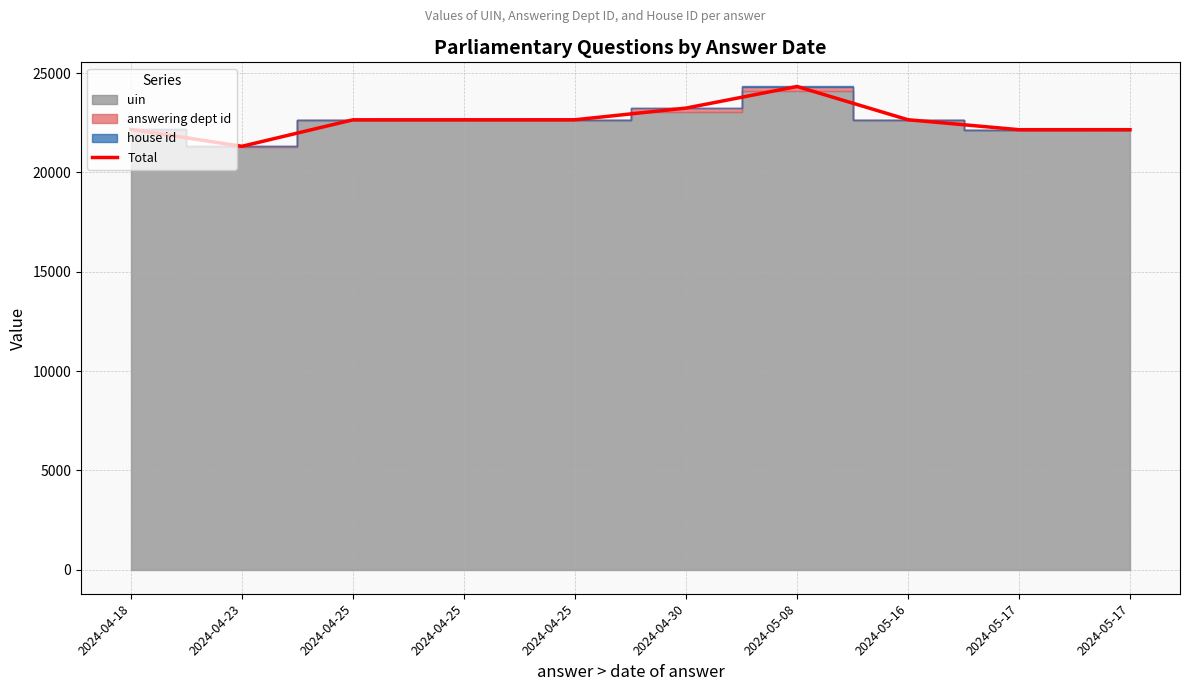

The chart shows a value of 31966 at 2024-04-18. True or false?

False